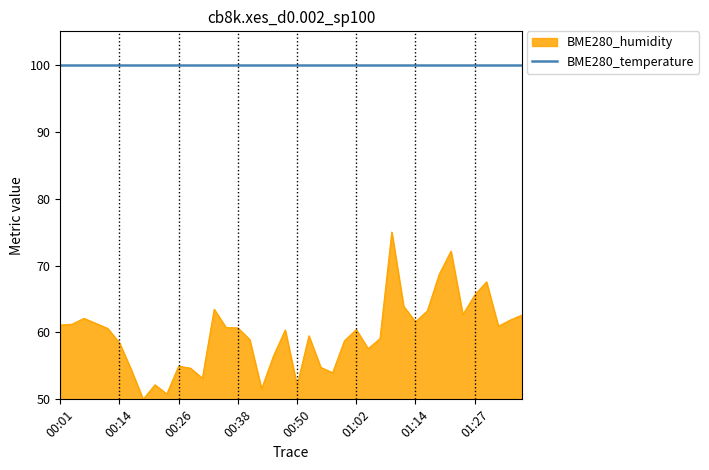

Which series has the largest range (max minus min)?

BME280_humidity